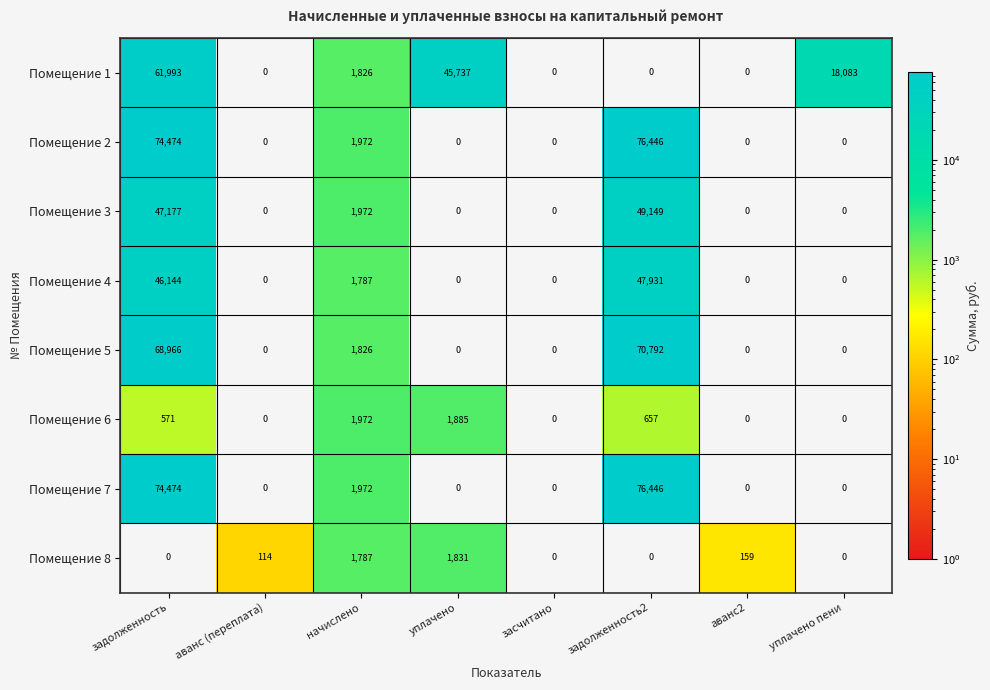

How many distinct data groups are displayed?

8